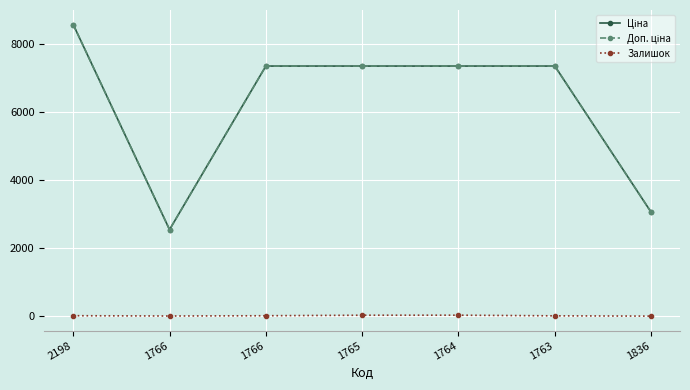

The Залишок series shows 3.0 at 1766. True or false?

True